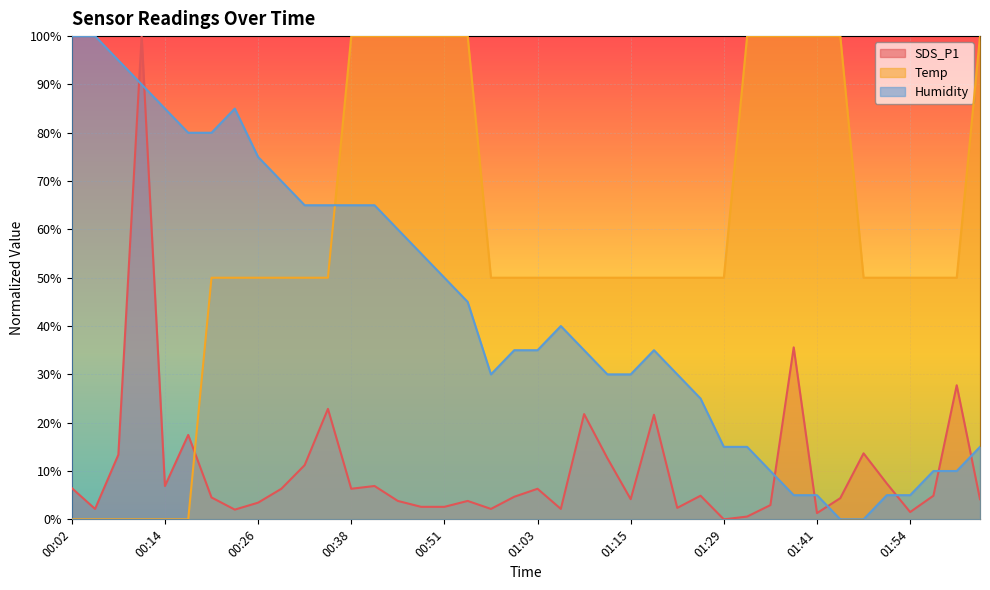

What is the spread (max minus min) of values at 01:06?

47.8